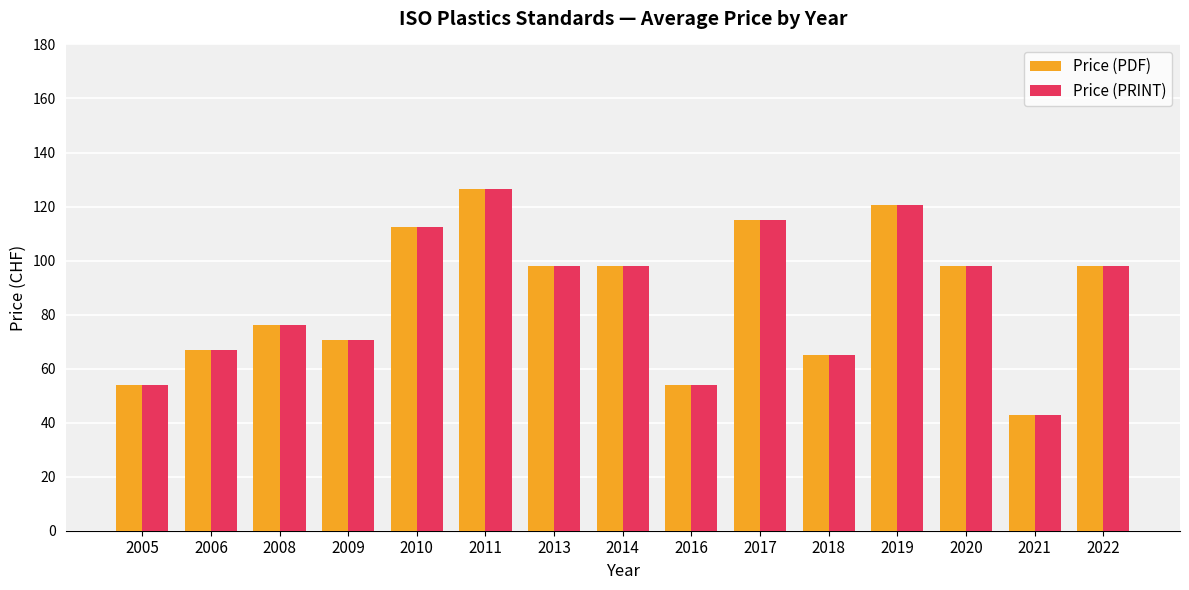

What is the difference between the second highest and minimum values in the Price (PRINT) series?

77.7